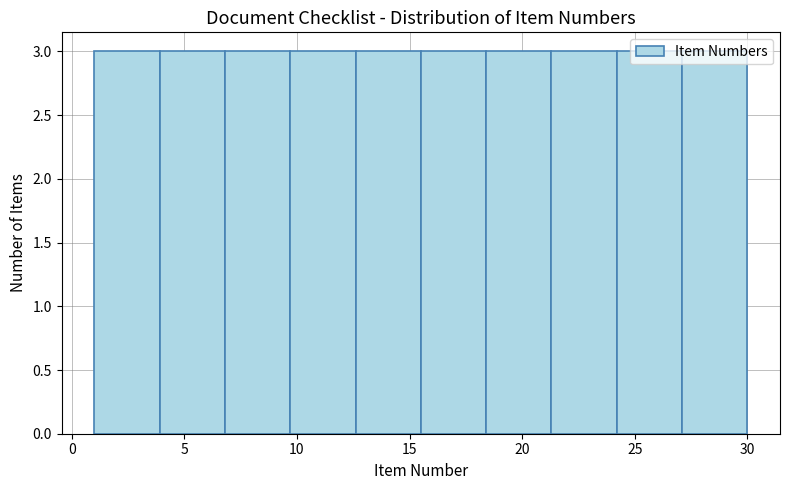

How tall is the bar that spans 1.0 to 3.9 on the x-axis? Neither the bar edges nor the heights are printed on the chart, so give them approximately, as read against the axes.

3